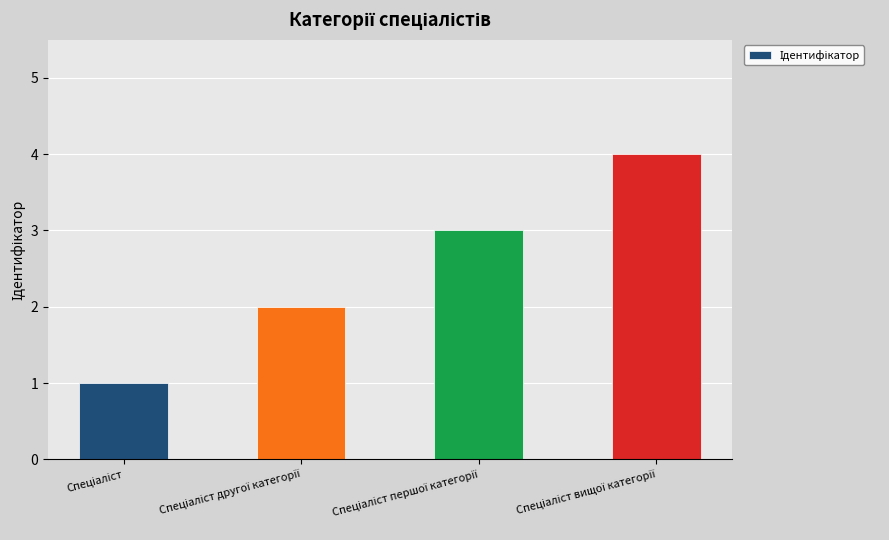

Reading left to right, list all the values displayed in this chart.

1	2	3	4